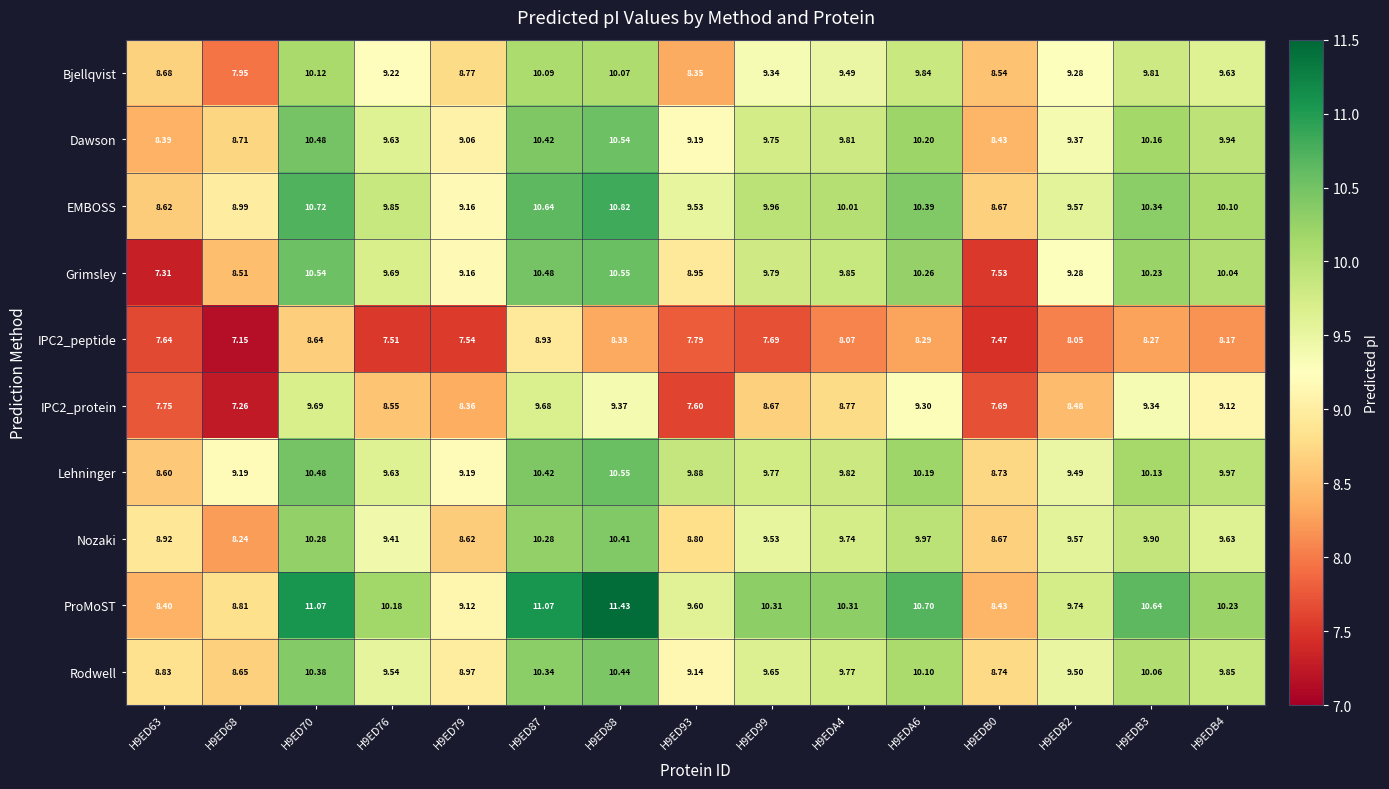

Which series has the largest total across all categories?

ProMoST